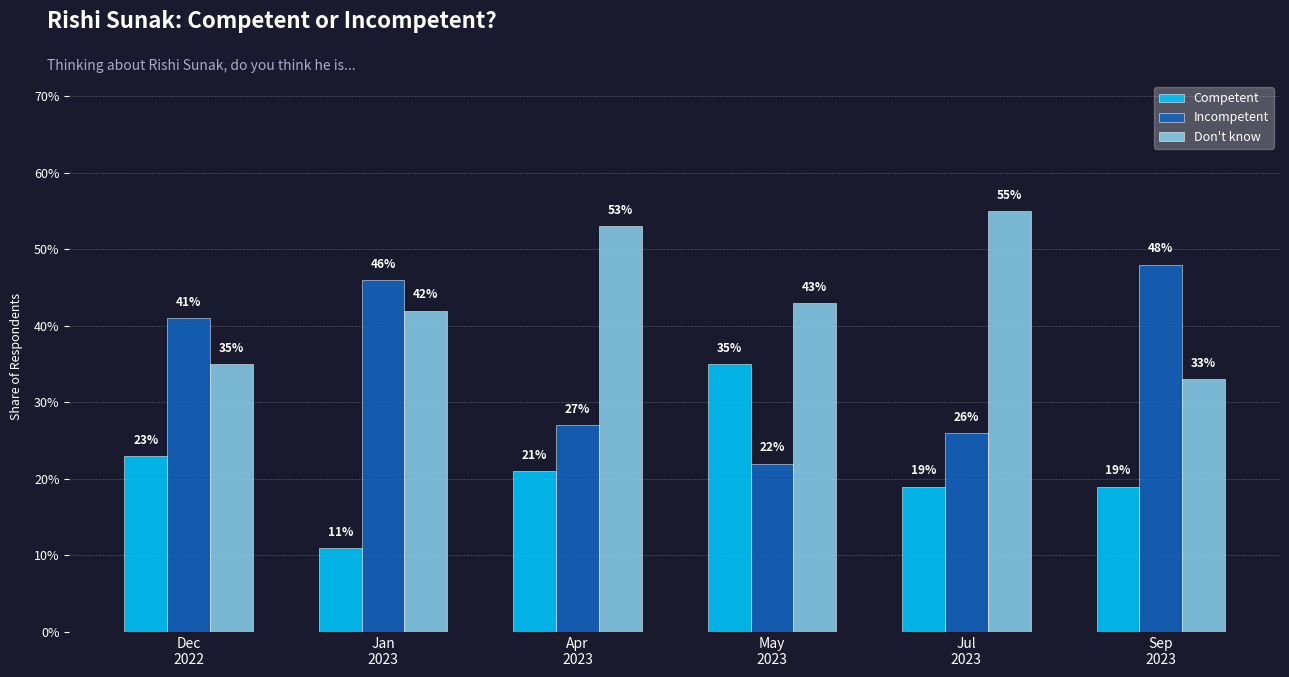

Are the bars grouped side by side (vs. stacked)?

Yes